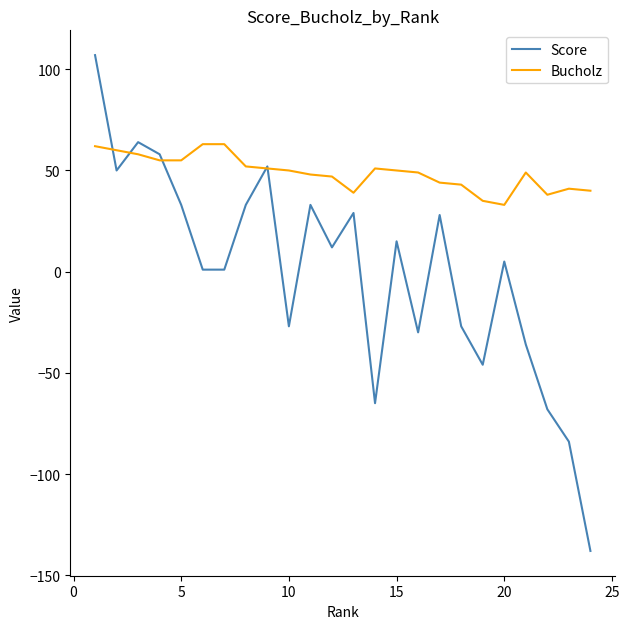

Which series has the largest range (max minus min)?

Score